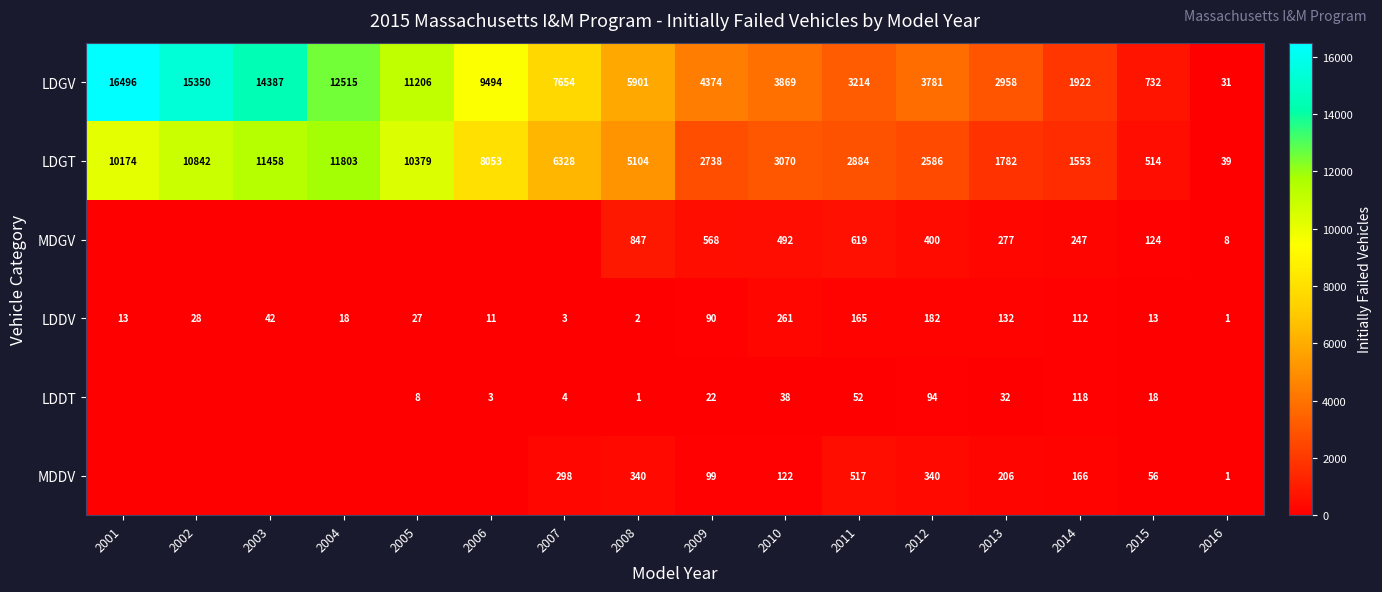

At 2009, list the series in order from smallest to largest.

LDDT, LDDV, MDDV, MDGV, LDGT, LDGV